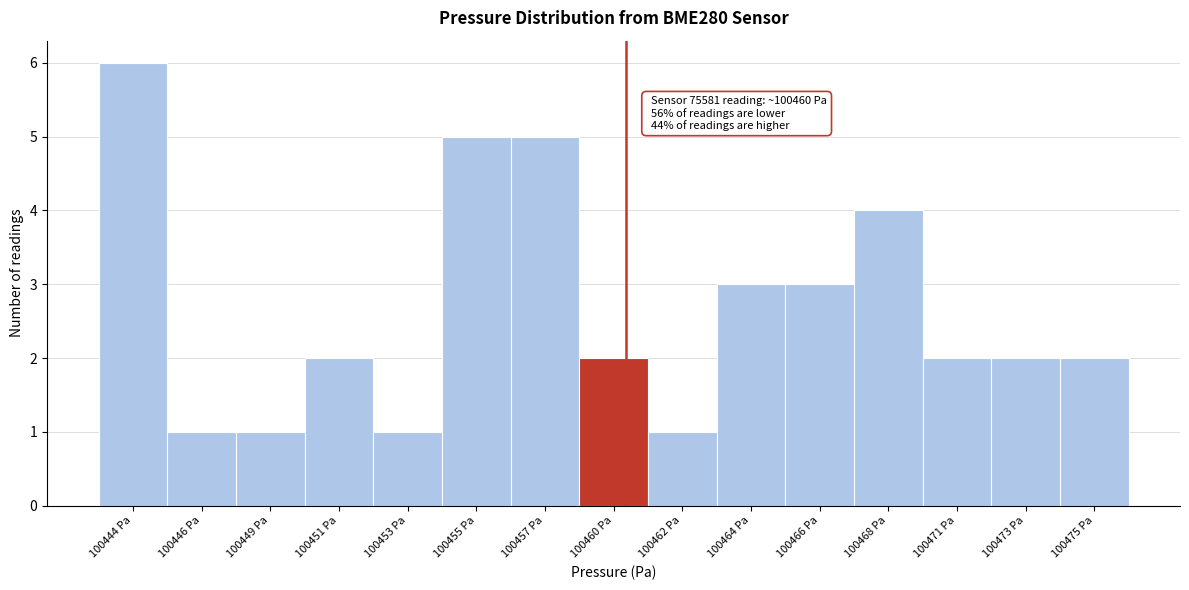

Reading left to right, transcribe all the data shown in this chart.

100444 Pa=6	100446 Pa=1	100449 Pa=1	100451 Pa=2	100453 Pa=1	100455 Pa=5	100457 Pa=5	100460 Pa=2	100462 Pa=1	100464 Pa=3	100466 Pa=3	100468 Pa=4	100471 Pa=2	100473 Pa=2	100475 Pa=2